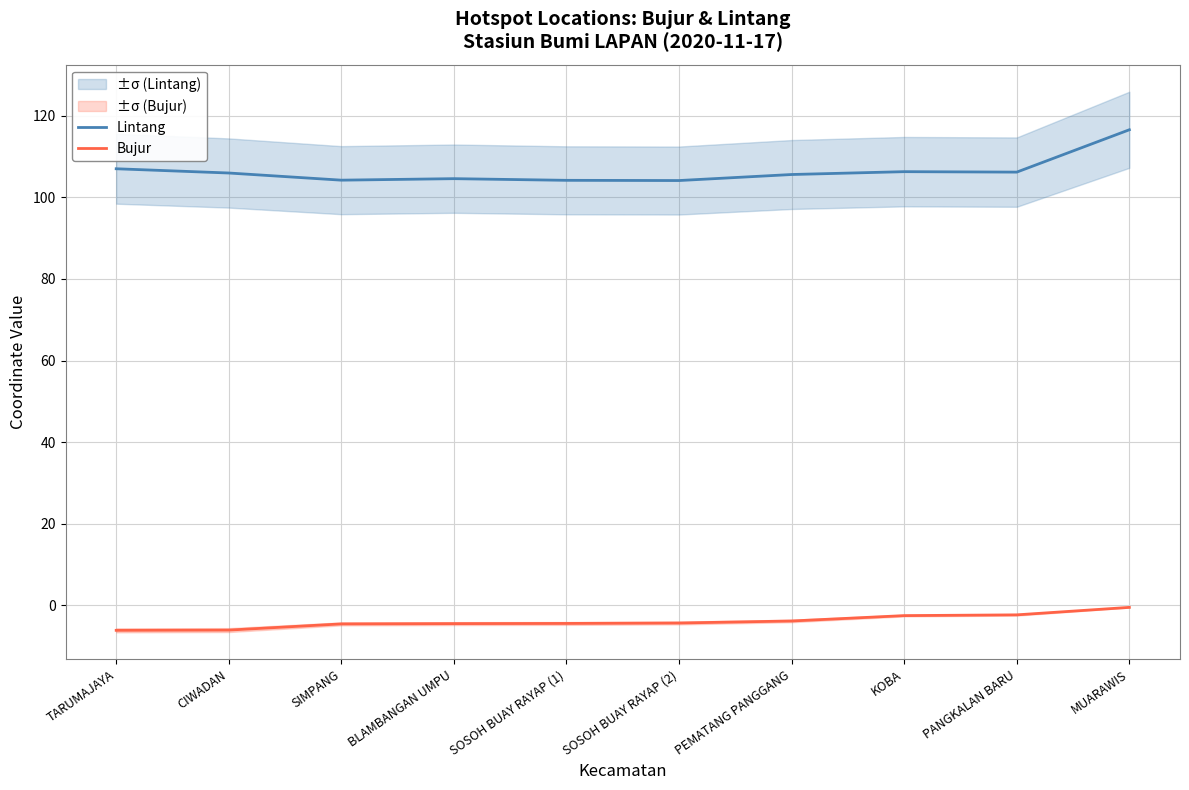

Rank the categories by Bujur value from highest to lowest.

MUARAWIS, PANGKALAN BARU, KOBA, PEMATANG PANGGANG, SOSOH BUAY RAYAP (2), SOSOH BUAY RAYAP (1), BLAMBANGAN UMPU, SIMPANG, CIWADAN, TARUMAJAYA